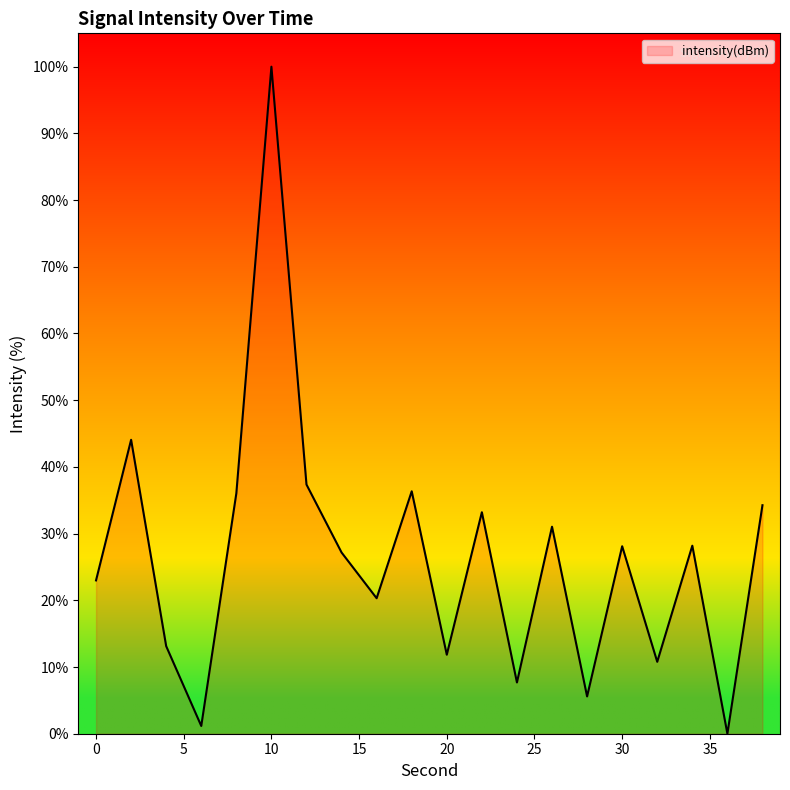

What is the difference between the maximum and minimum values?

100.0